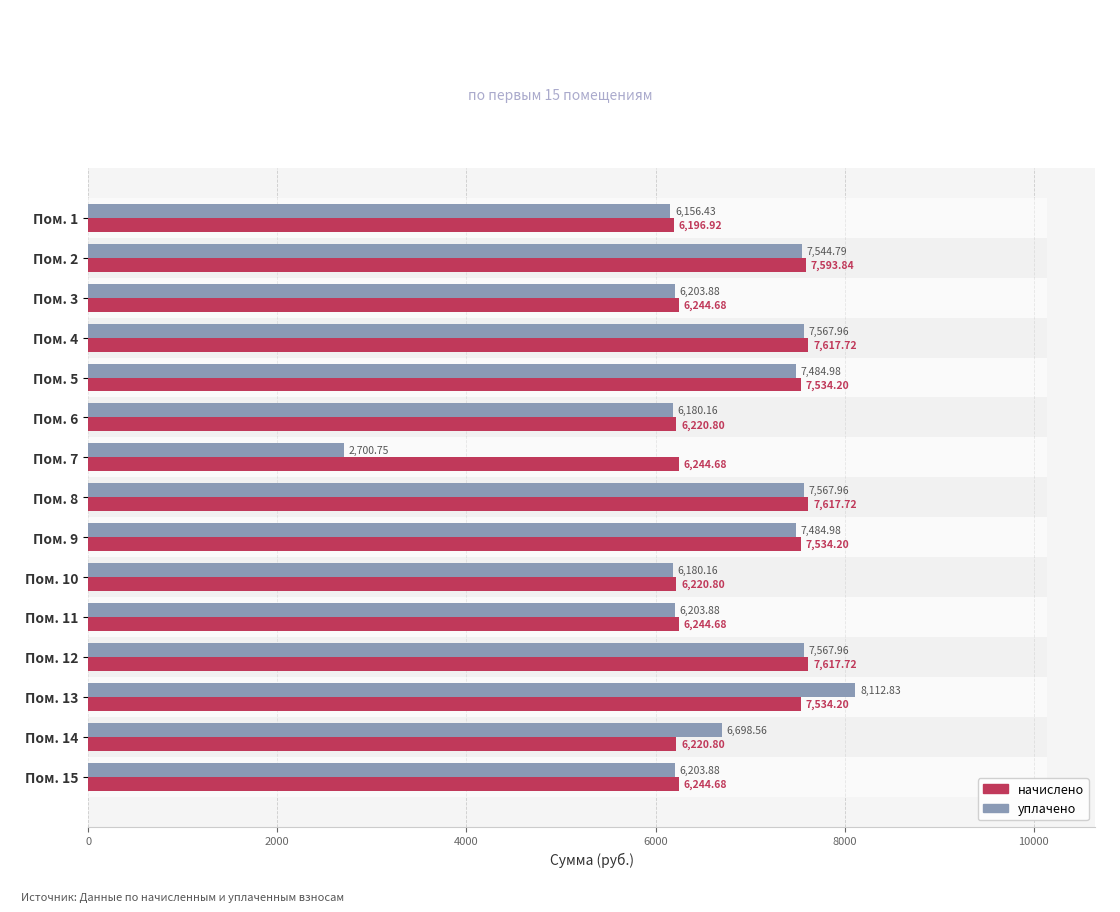

How many bars are there in each group?

2